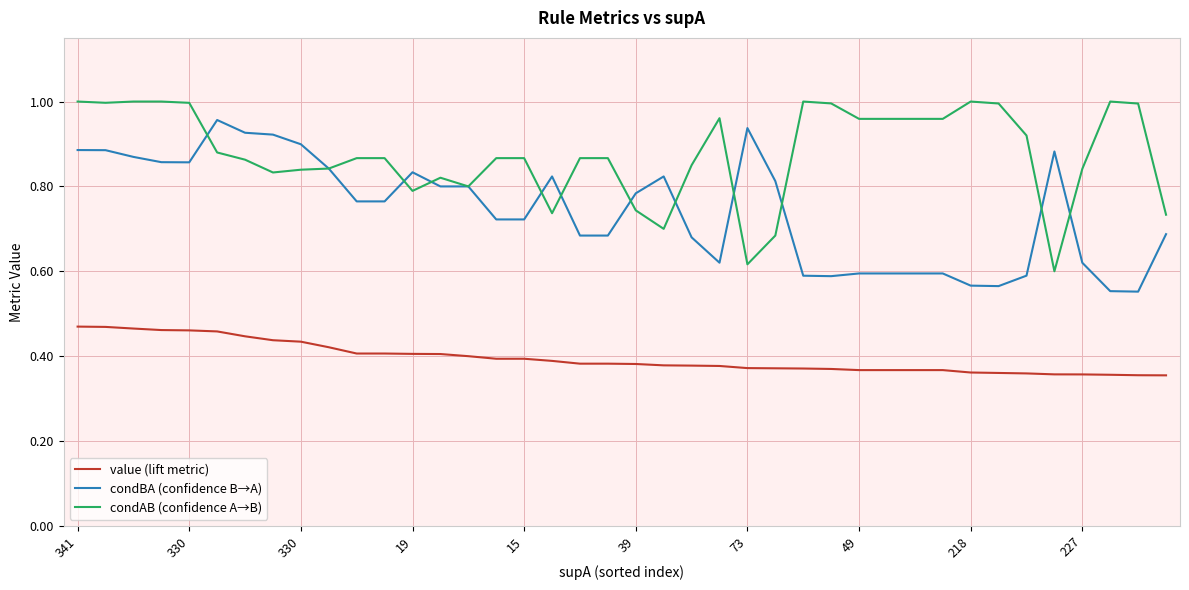

Rank the series by their average value, from lowest to highest.

value (lift metric), condBA (confidence B→A), condAB (confidence A→B)